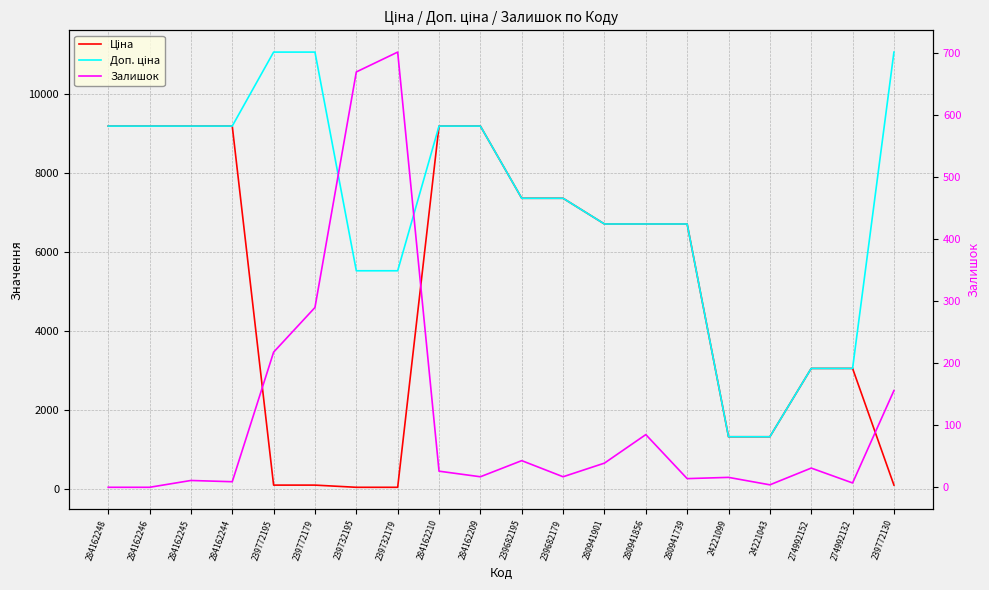

Reading left to right, what are all the values shown in this chart?

Ціна: 9185.1	9185.1	9185.1	9185.1	110.5	110.5	55.3	55.3	9185.1	9185.1	7360.2	7360.2	6710.2	6710.2	6710.2	1332.7	1332.7	3059.7	3059.7	110.5
Доп. ціна: 9185.1	9185.1	9185.1	9185.1	11055.0	11055.0	5528.0	5528.0	9185.1	9185.1	7360.2	7360.2	6710.2	6710.2	6710.2	1333.0	1333.0	3060.0	3060.0	11055.0
Залишок: 0.0	0.0	11.0	9.0	218.0	290.0	670.0	702.0	26.0	17.0	43.0	17.0	39.0	85.0	14.0	16.0	4.0	31.0	7.0	156.0